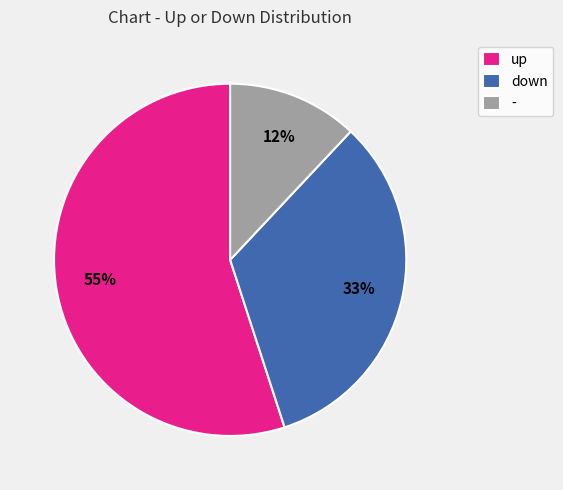

To the nearest percent, what percentage of the pie is -?

12%